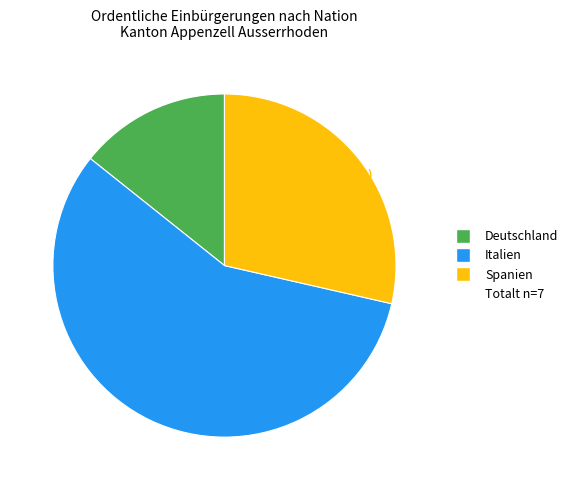

To the nearest percent, what is the difference between the largest and smallest slice percentages?

43%